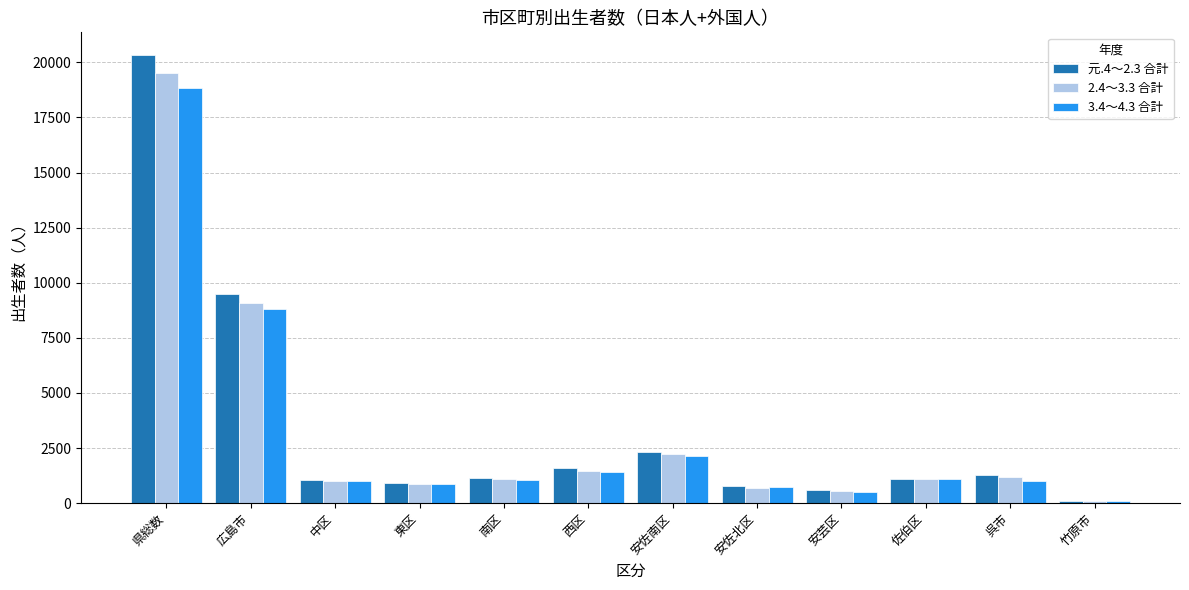

What is the label of the 4th bar from the right?

安芸区